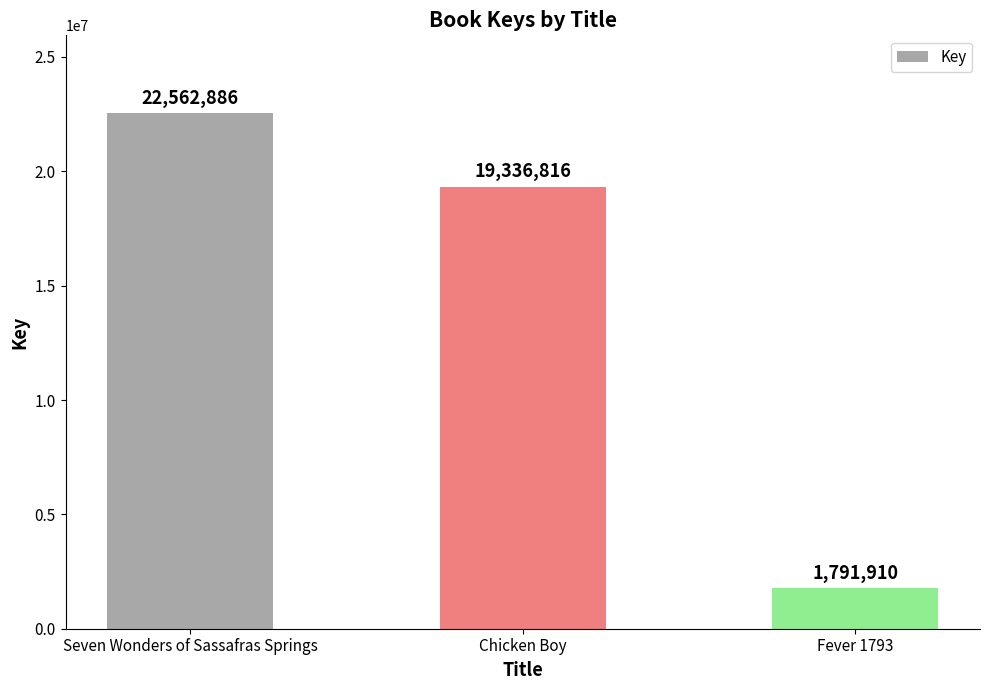

The value at Chicken Boy is 33195085. True or false?

False